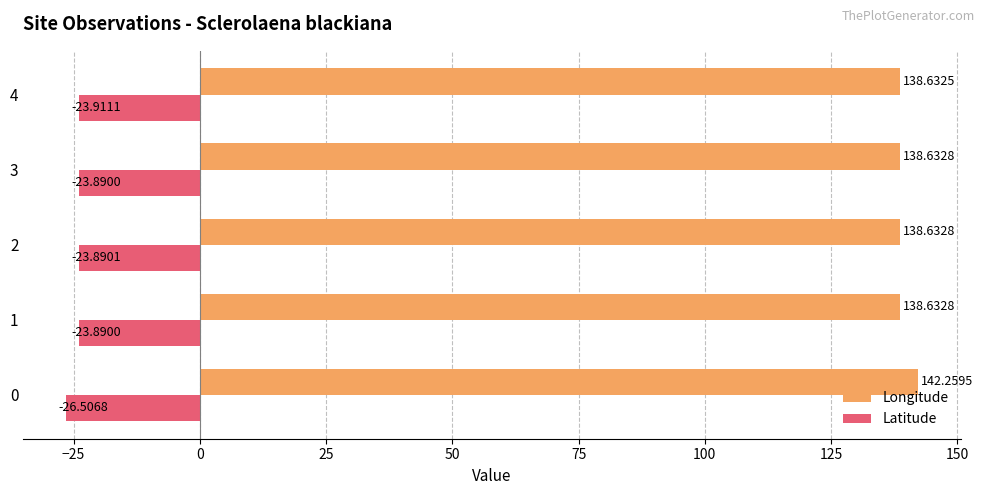

List the series in order of their overall mean, highest first.

Longitude, Latitude